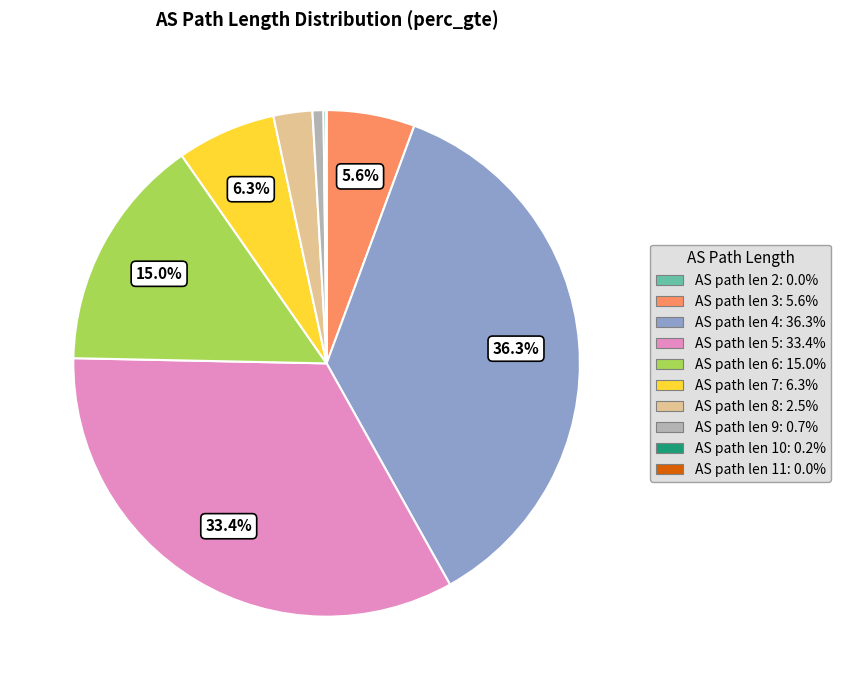

Is there a majority slice in this chart?

No